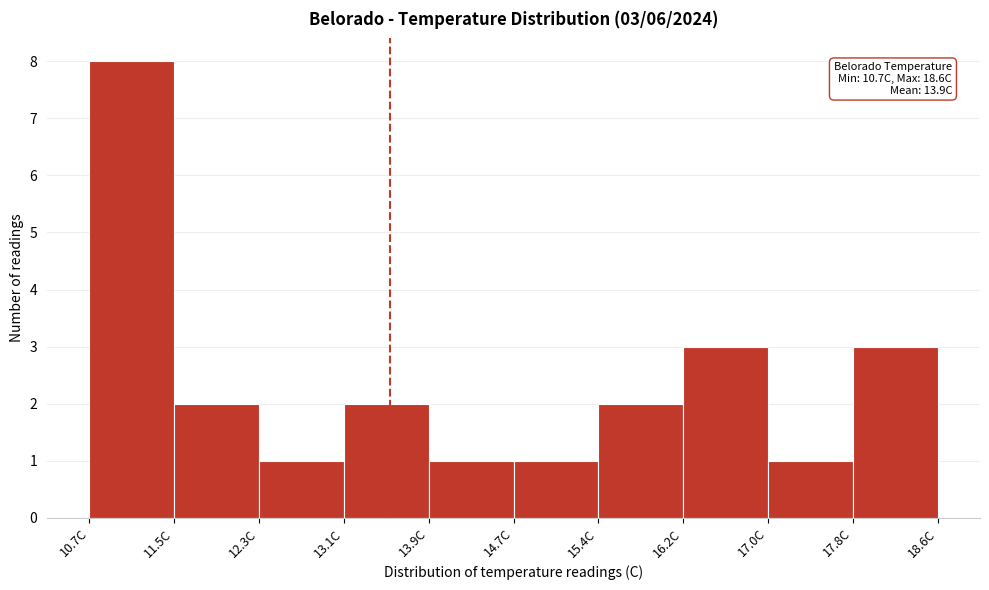

Which range on the x-axis has the tallest bar?

10.70 to 11.49